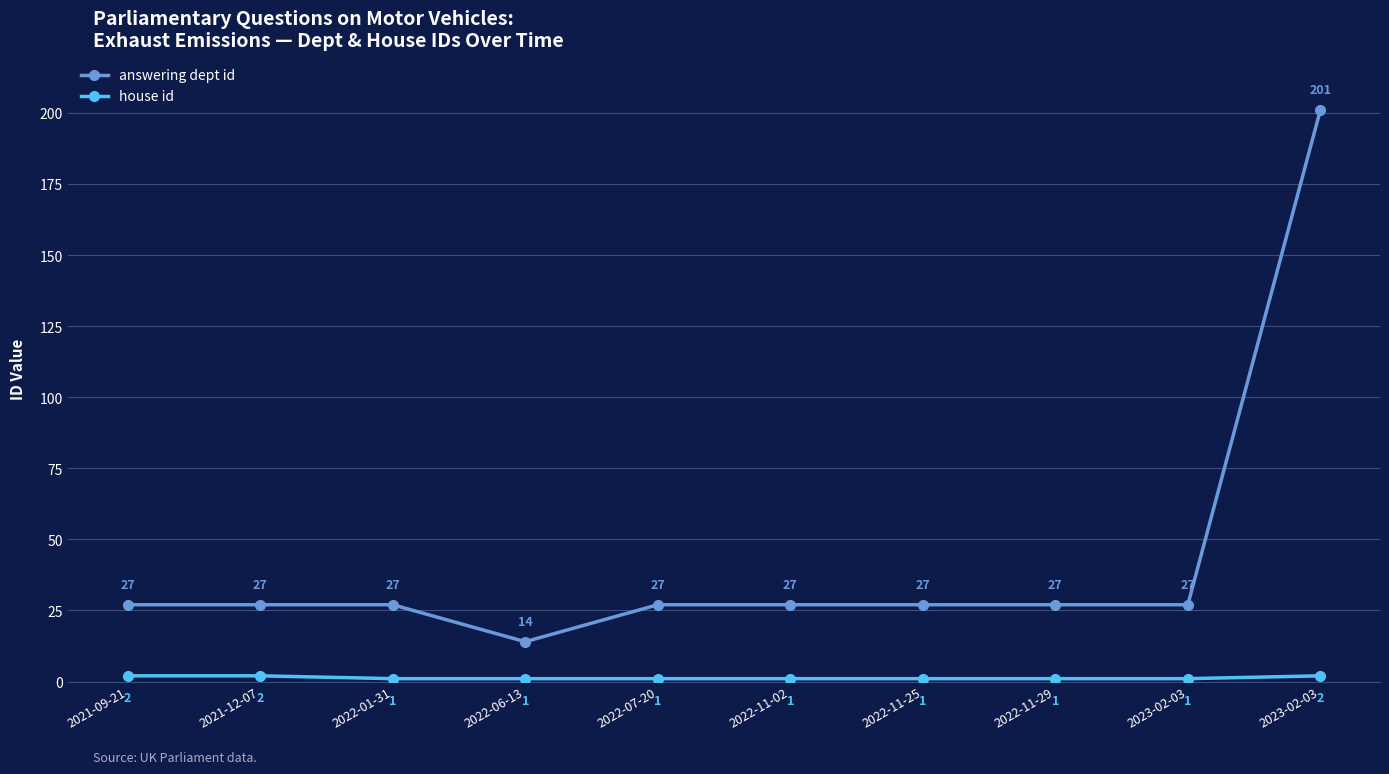

How many lines are shown in the chart?

2